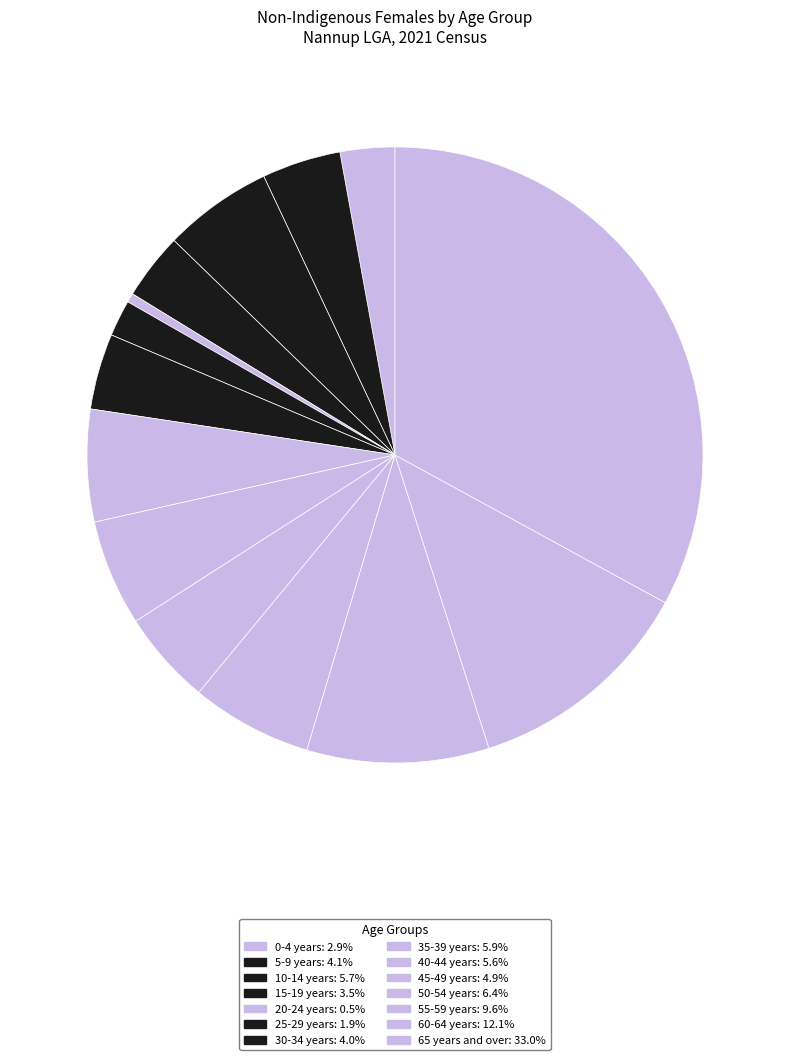

How many segments does this pie chart have?

14